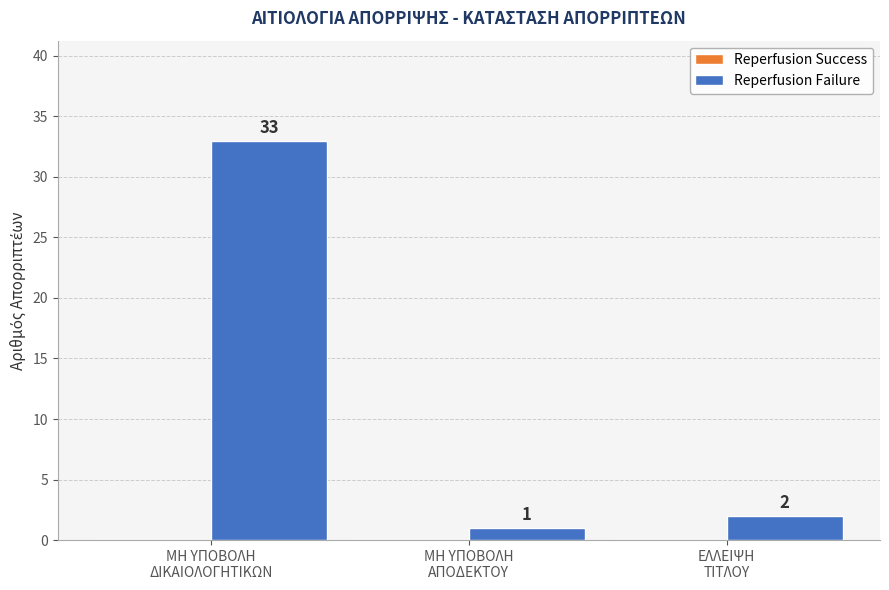

What is the value of the 1st bar from the left?

33